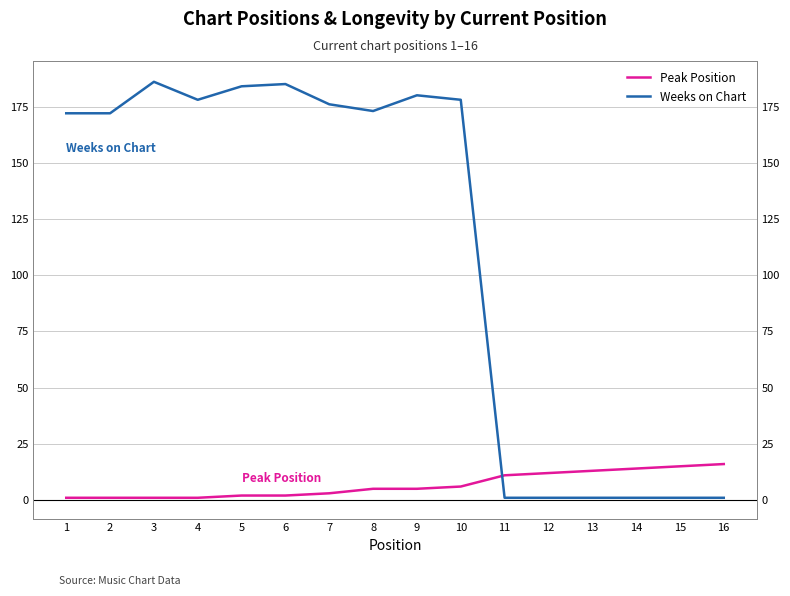

Which category has the highest value across all series?

3